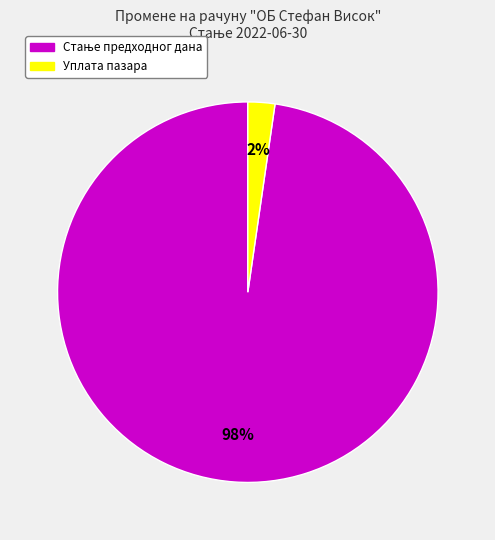

To the nearest percent, what is the average slice percentage?

50%